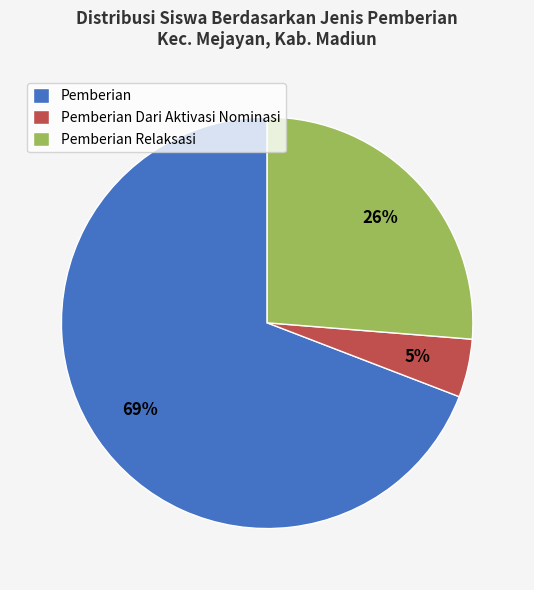

Which has a higher value, Pemberian or Pemberian Relaksasi?

Pemberian